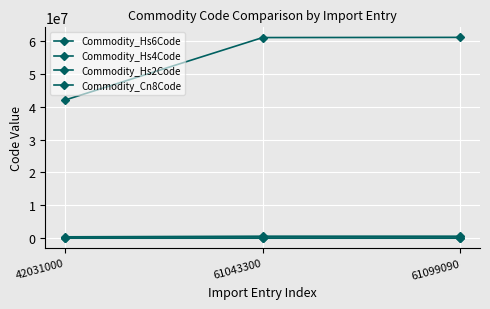

Is this an area chart (filled region under the line)?

No